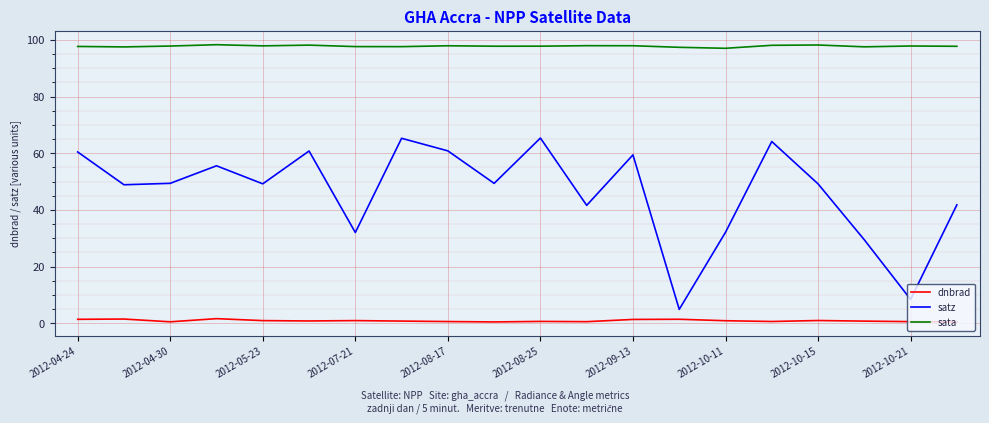

How many lines are shown in the chart?

3